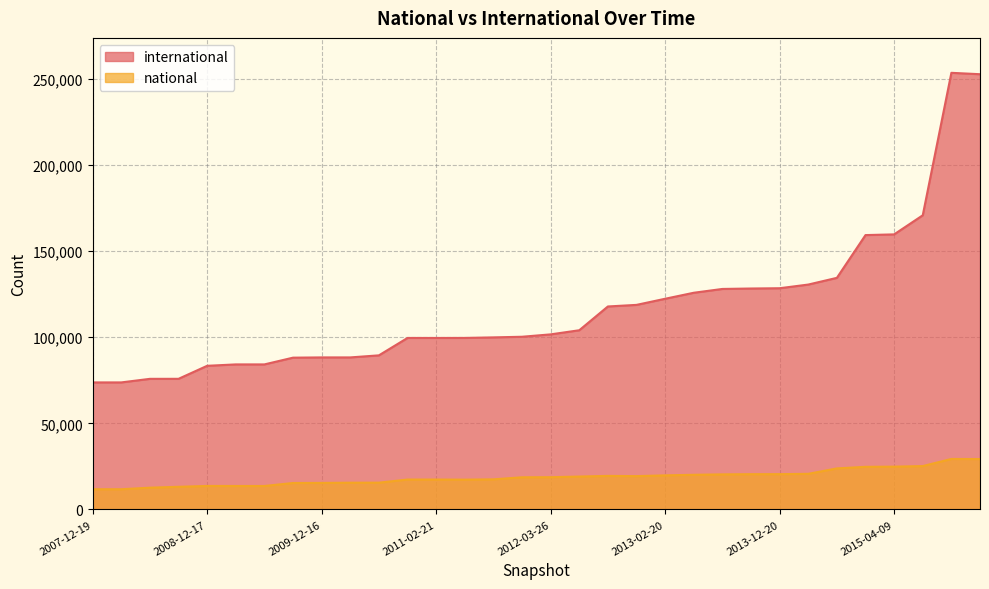

What is the average value of the national series?

18624